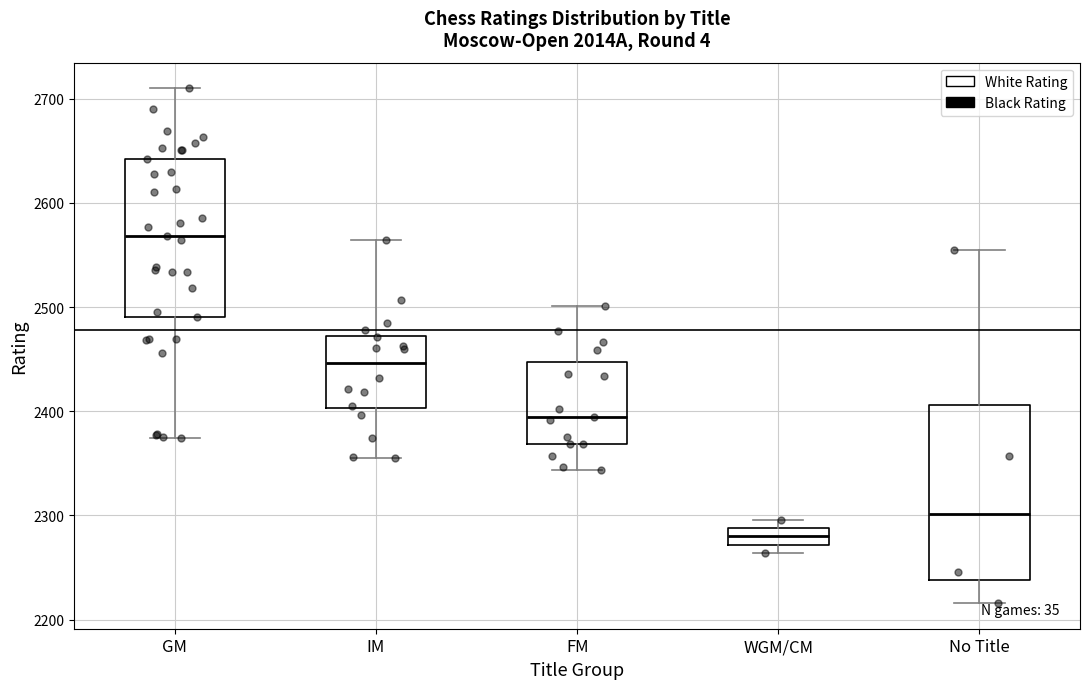

Reading left to right, transcribe this box plot: for each box, give where its median line is, the range the box spans, and where its two whiskers end, as read against the y-axis. The values are not printed on the chart, so give them approximately, as read against the axis.

GM: median 2570, box 2490 to 2640, whiskers 2370 to 2710
IM: median 2450, box 2400 to 2470, whiskers 2360 to 2560
FM: median 2400, box 2370 to 2450, whiskers 2340 to 2500
WGM/CM: median 2280, box 2270 to 2290, whiskers 2260 to 2300
No Title: median 2300, box 2240 to 2410, whiskers 2220 to 2560